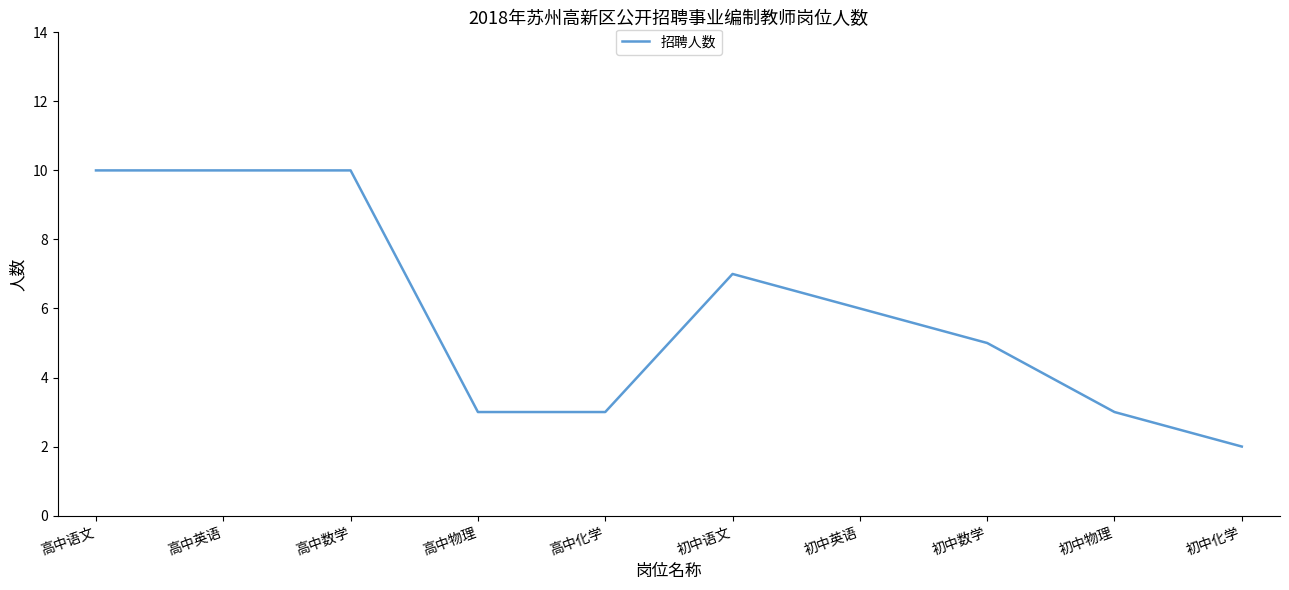

Reading left to right, transcribe all the data shown in this chart.

10	10	10	3	3	7	6	5	3	2